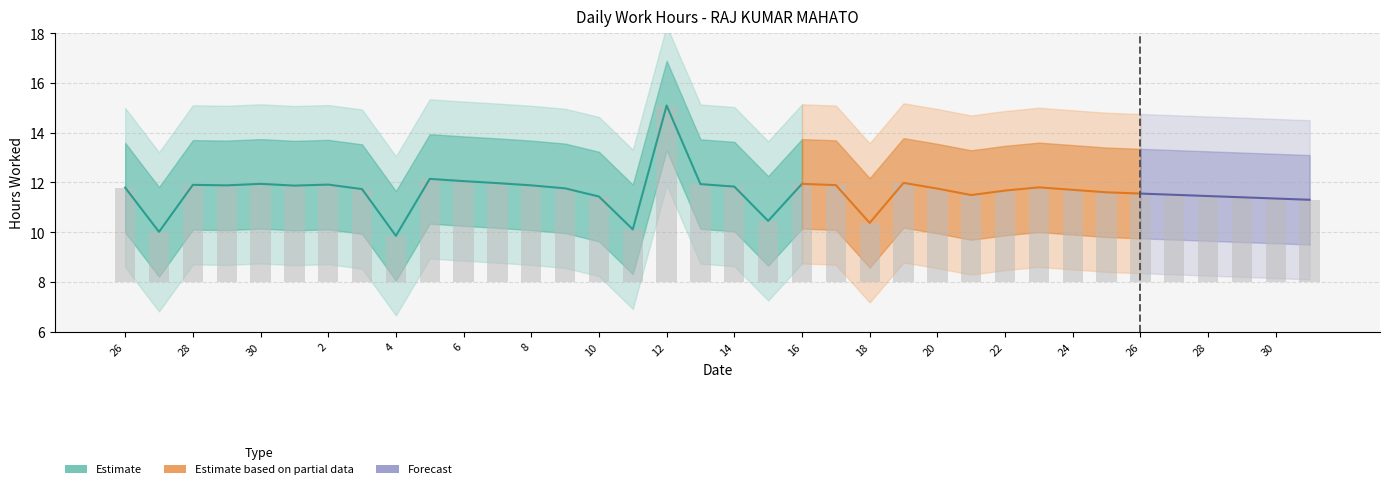

The chart shows a value of 5.0 at 31. True or false?

False